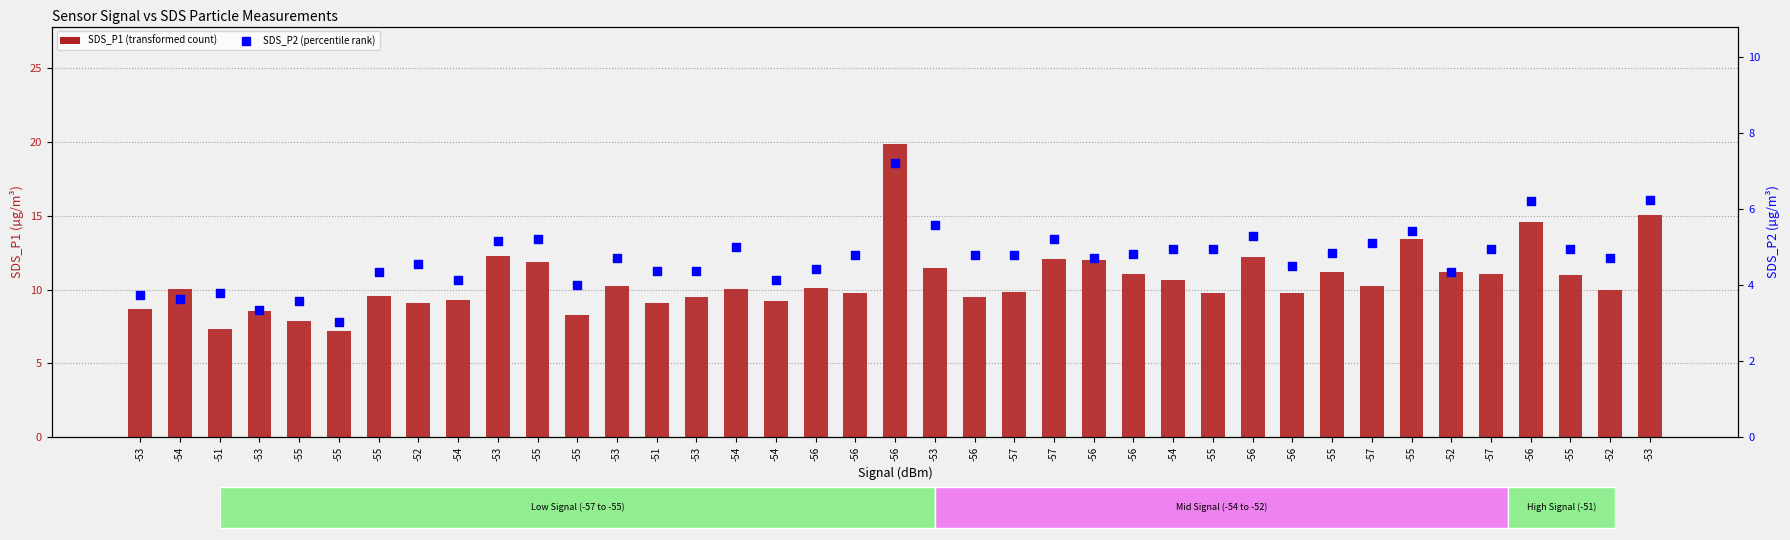

At which category is the sum across all series the highest?

-56